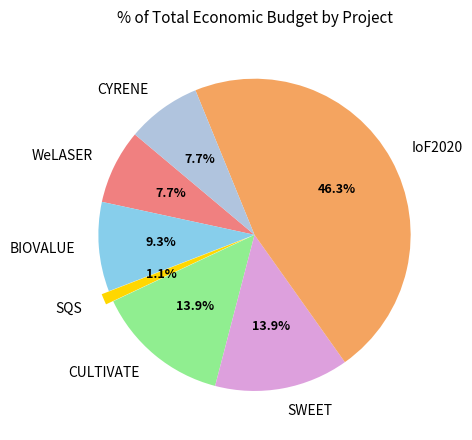

The SQS slice represents 1% of the pie. True or false?

True